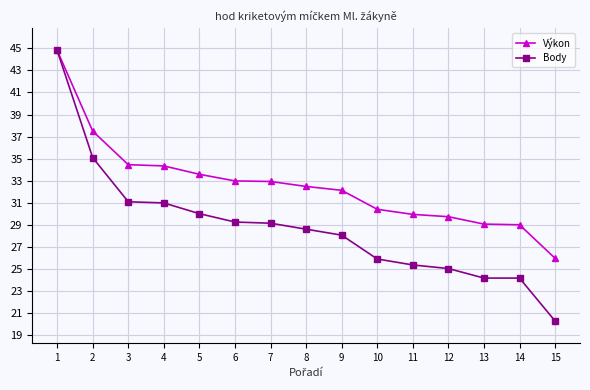

What is the spread (max minus min) of values at 3?

3.4